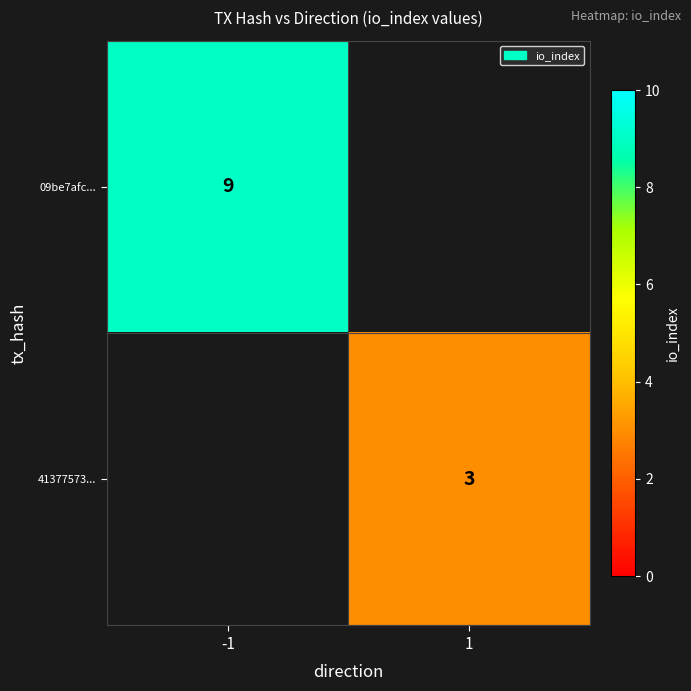

True or false: 09be7afc... has a value of 9 at -1.

True